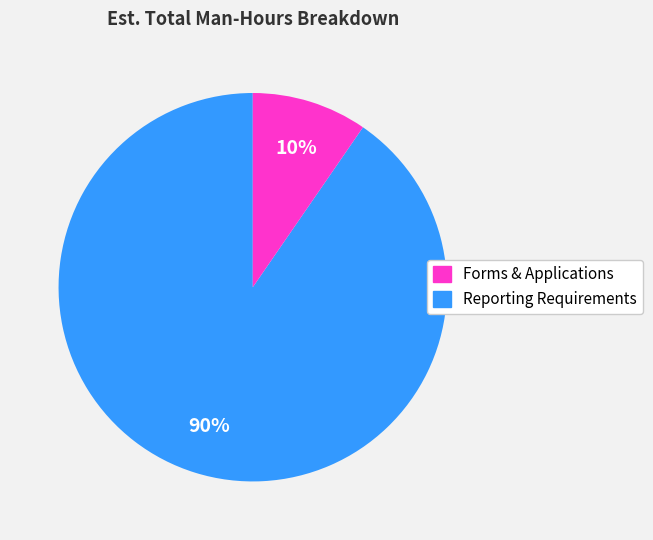

Is there any slice that represents more than half of the pie?

Yes